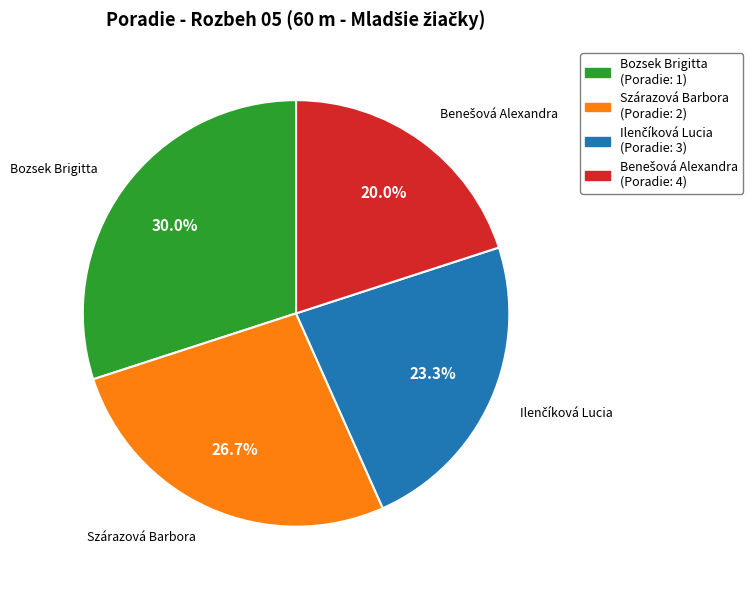

To the nearest percent, what percentage of the pie is Szárazová Barbora?

27%